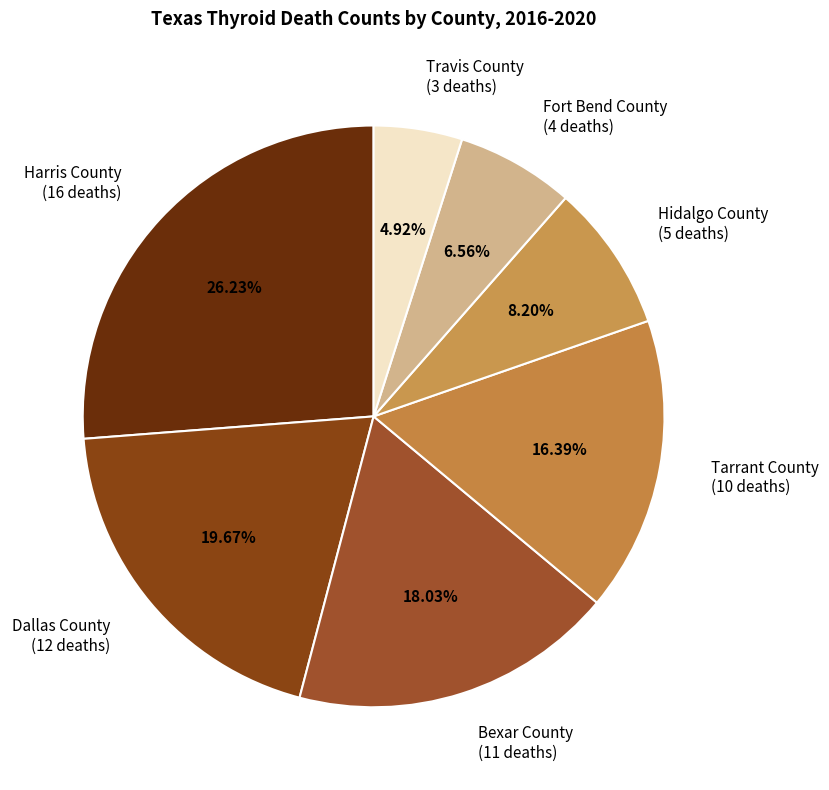

Which has a higher value, Hidalgo County or Tarrant County?

Tarrant County